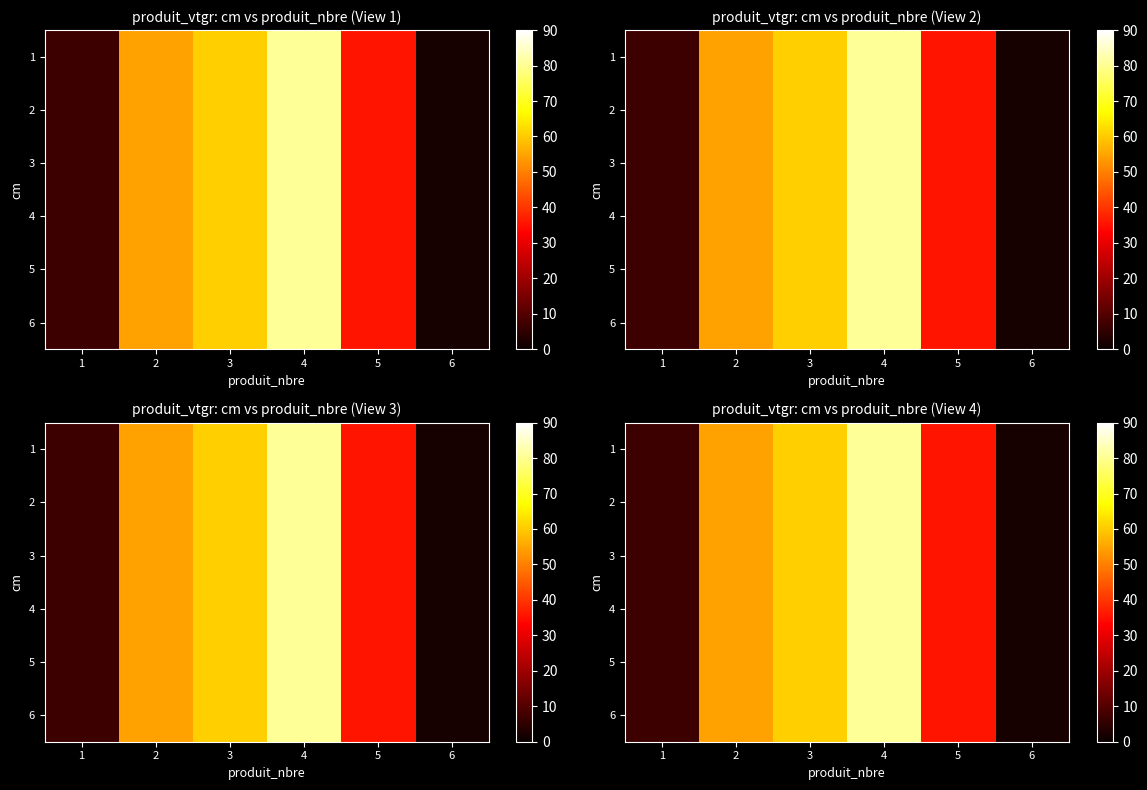

How many series are shown in this chart?

6